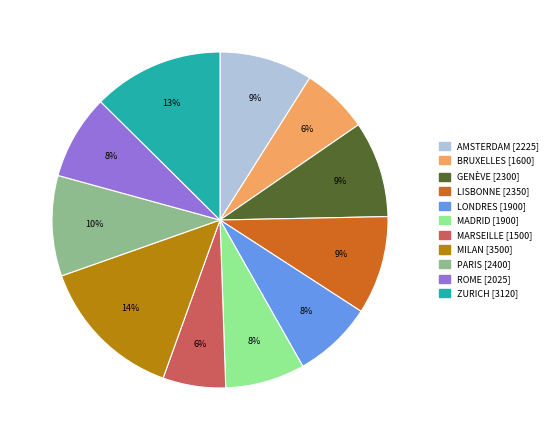

Which has a higher value, MILAN or GENÈVE?

MILAN